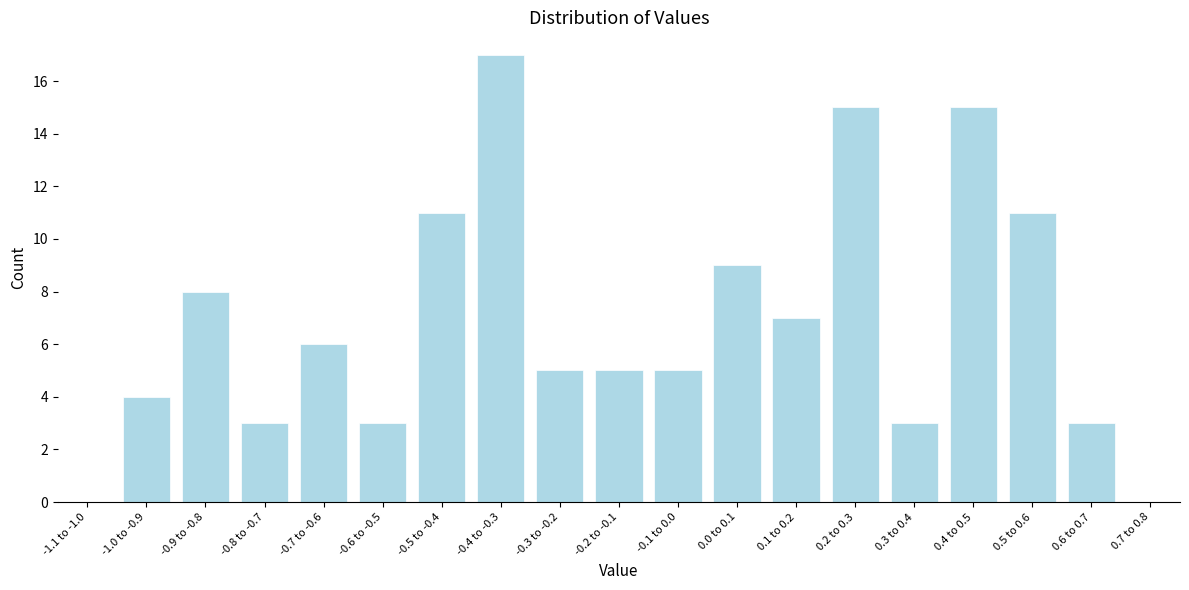

Reading left to right, extract all data points from this chart.

-1.1 to -1.0=0	-1.0 to -0.9=4	-0.9 to -0.8=8	-0.8 to -0.7=3	-0.7 to -0.6=6	-0.6 to -0.5=3	-0.5 to -0.4=11	-0.4 to -0.3=17	-0.3 to -0.2=5	-0.2 to -0.1=5	-0.1 to 0.0=5	0.0 to 0.1=9	0.1 to 0.2=7	0.2 to 0.3=15	0.3 to 0.4=3	0.4 to 0.5=15	0.5 to 0.6=11	0.6 to 0.7=3	0.7 to 0.8=0